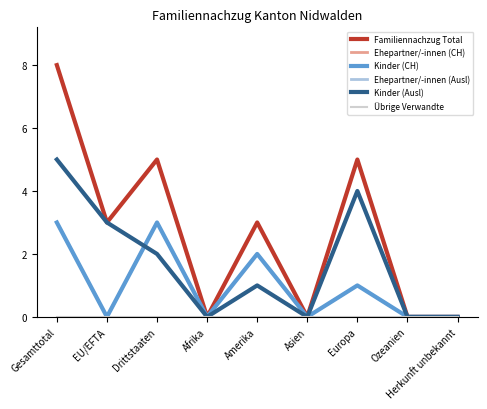

What is the approximate value of Kinder (Ausl) at Amerika?

1